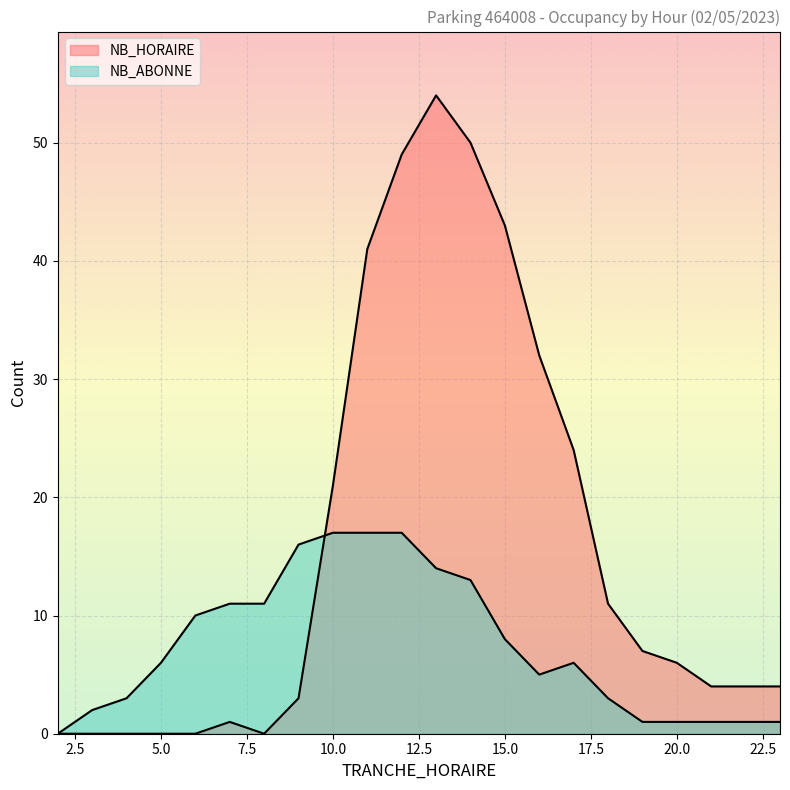

What value does the NB_ABONNE series have at 16?

5